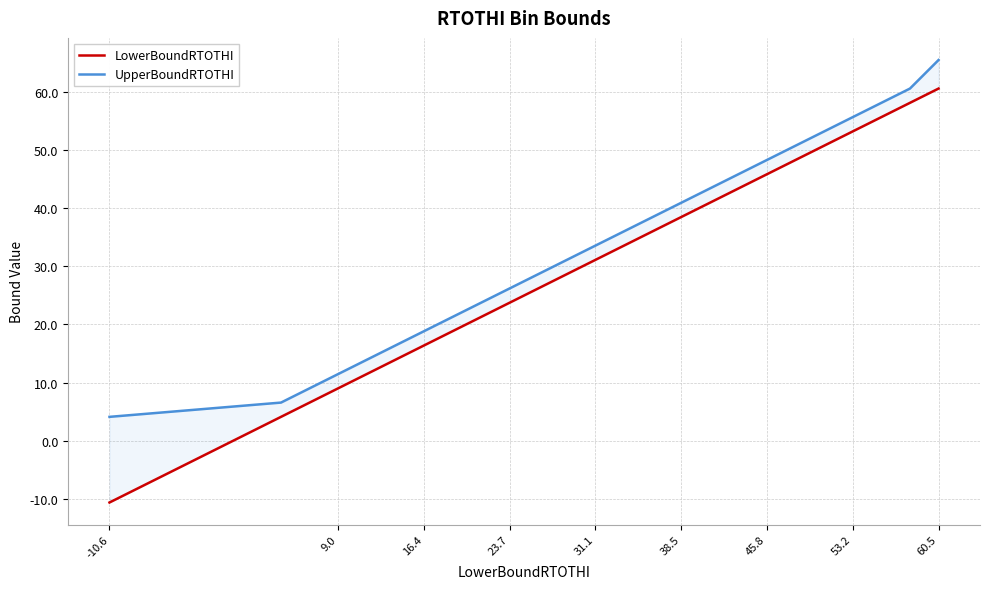

Which series has the largest total across all categories?

UpperBoundRTOTHI